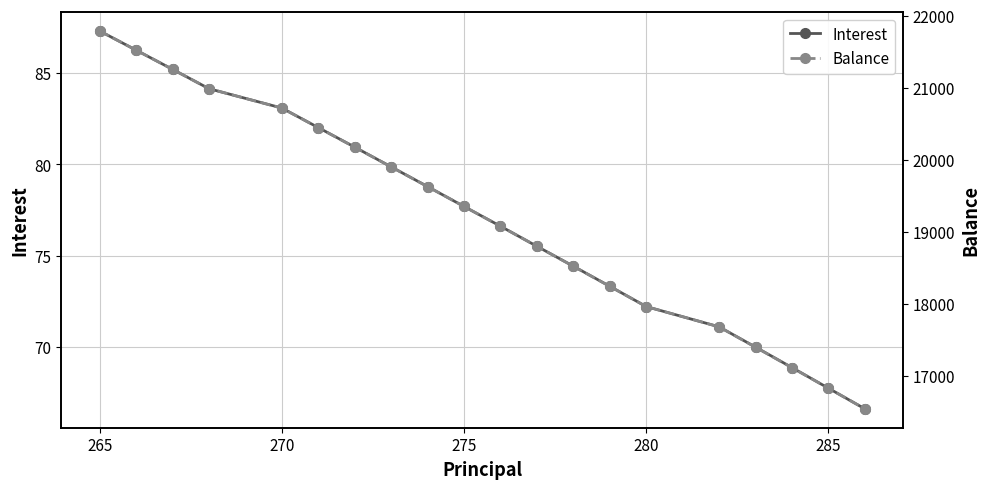

What is the difference between the maximum and minimum values in the Balance series?

5246.0